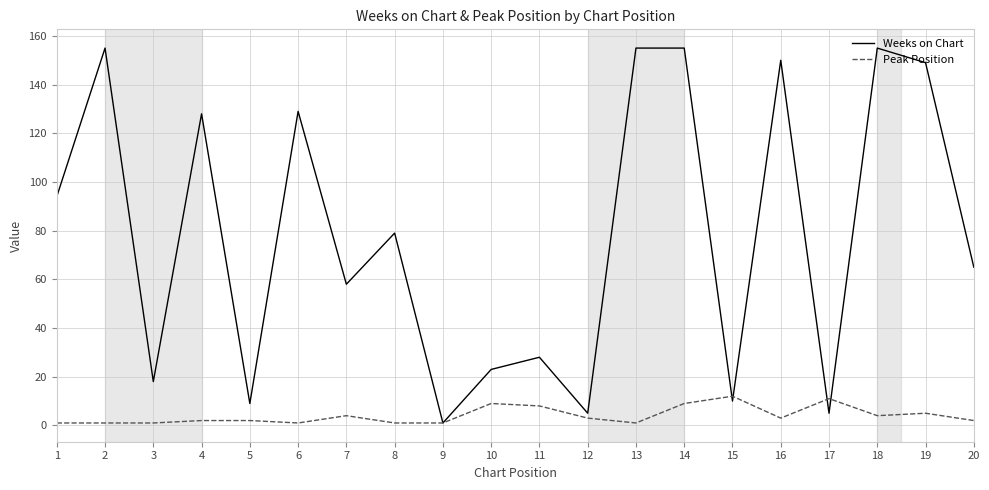

Which category has the lowest value in the Weeks on Chart series?

9